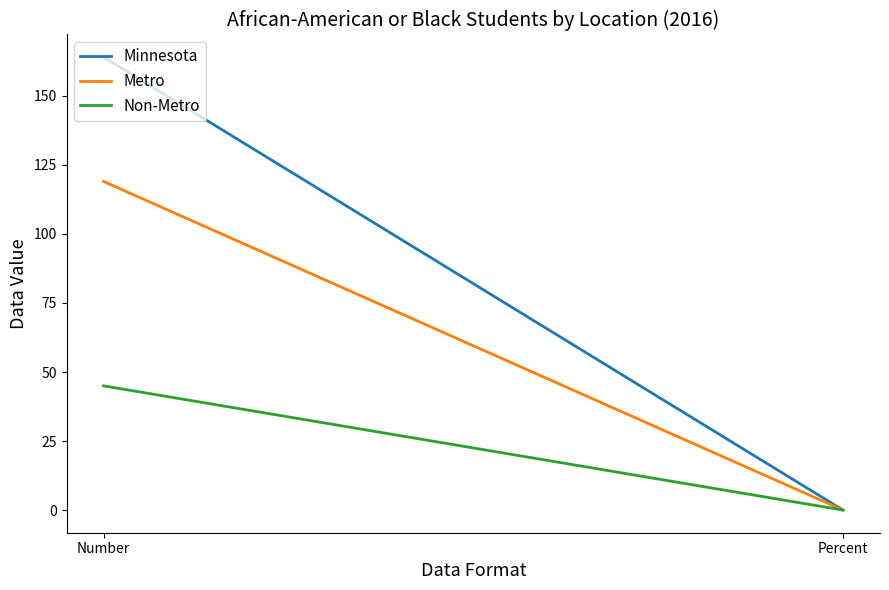

What is the greatest value displayed?

164.0